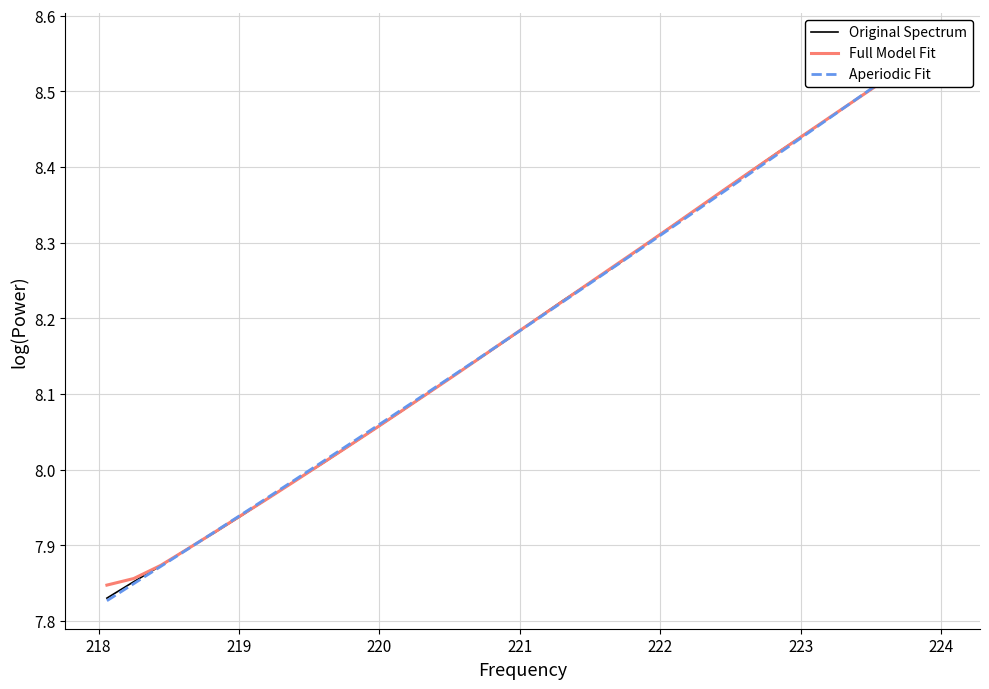

Is it true that Full Model Fit equals 2.0 at 15?

False